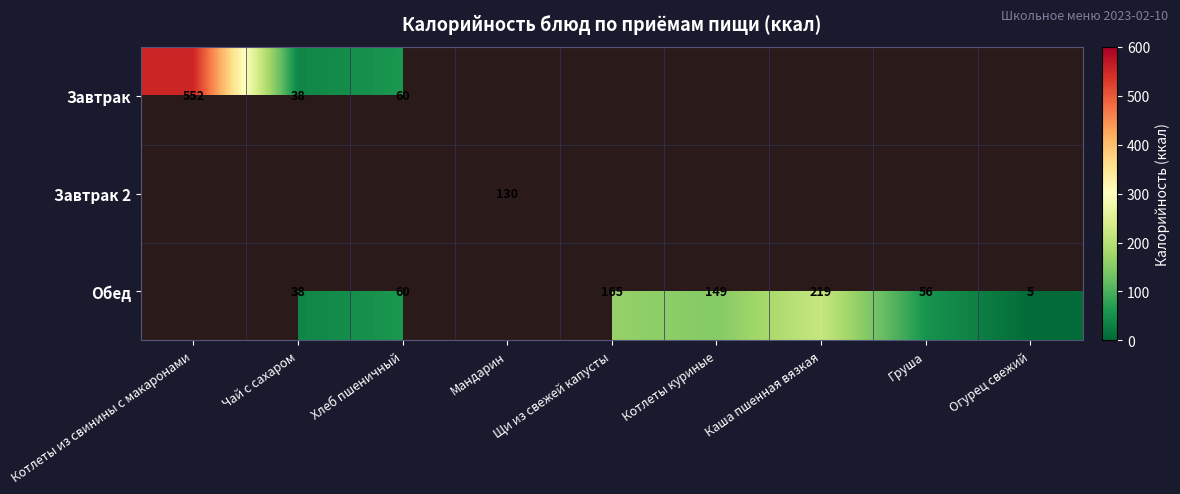

What is the sum of the Обед values at Щи из свежей капусты and Груша?

221